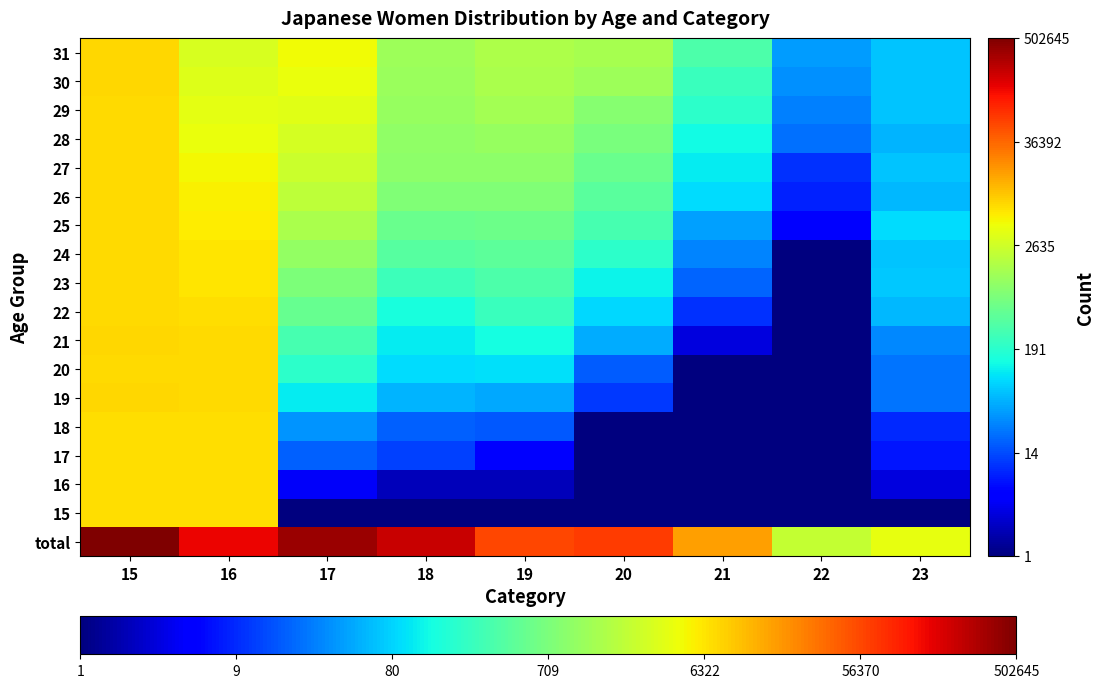

Which has a higher value, 18 or 17?

17